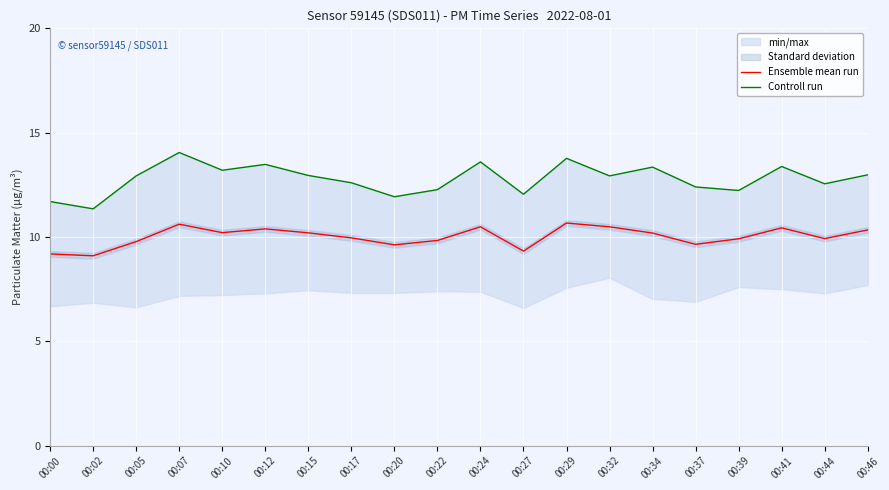

Rank the categories by Controll run value from highest to lowest.

00:07, 00:29, 00:24, 00:12, 00:41, 00:34, 00:10, 00:46, 00:15, 00:05, 00:32, 00:17, 00:44, 00:37, 00:22, 00:39, 00:27, 00:20, 00:00, 00:02